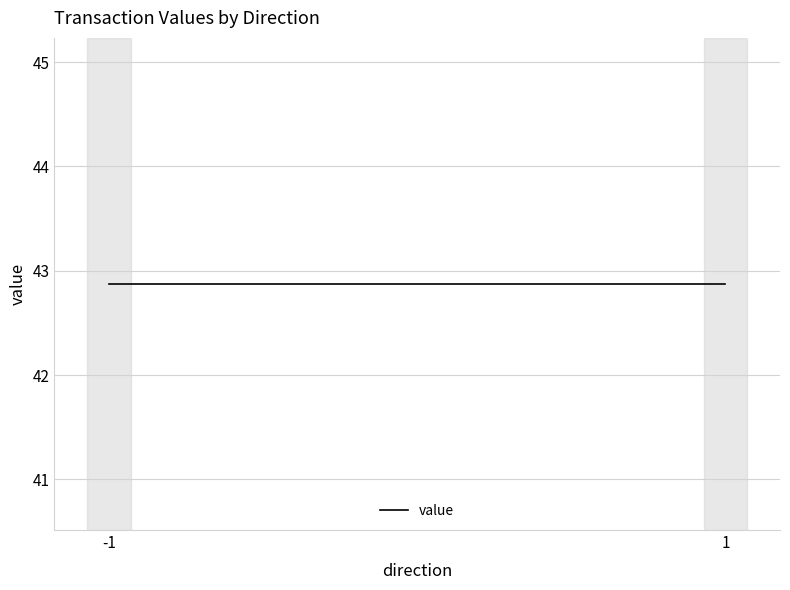

Does the chart display data point markers on the line(s)?

No